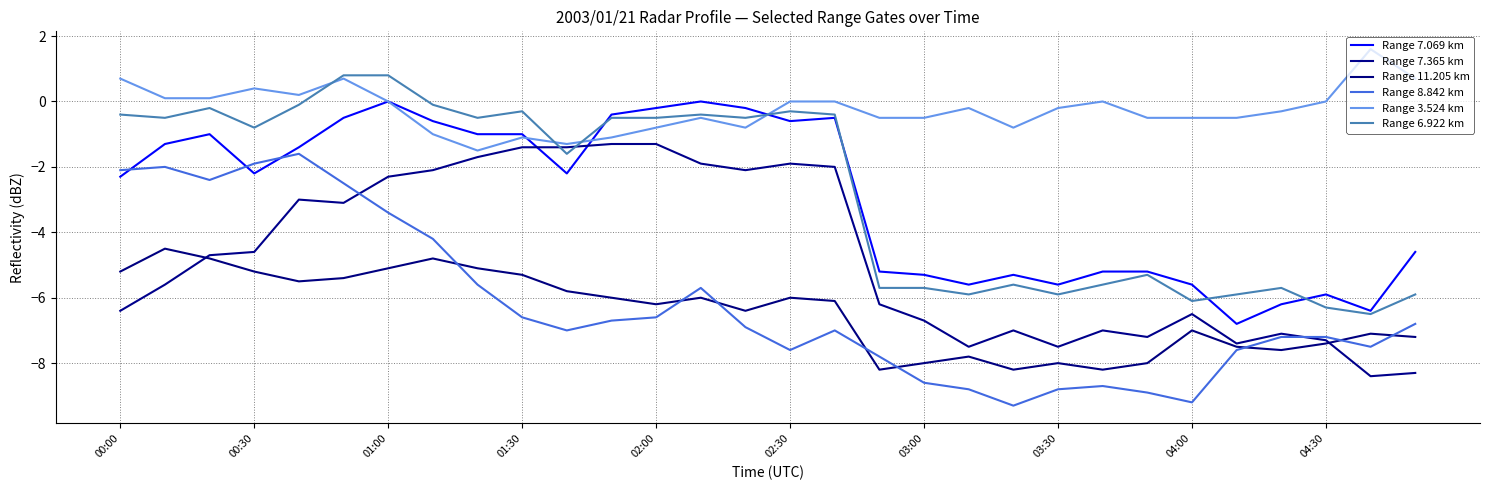

Does the chart display data point markers on the line(s)?

No